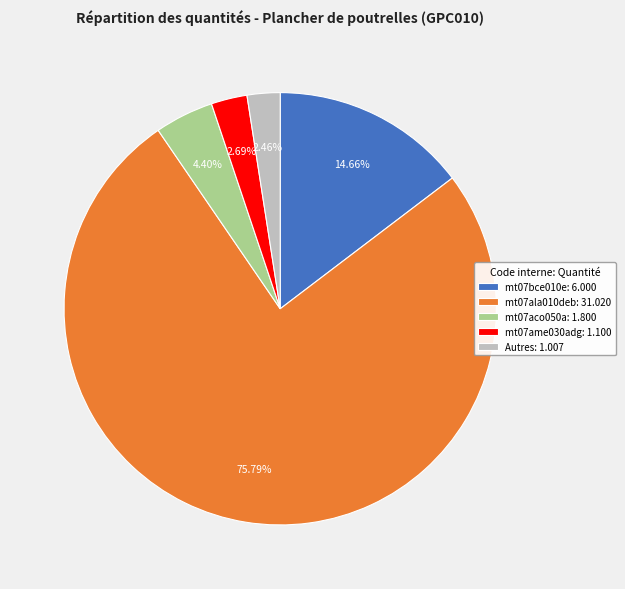

Which category accounts for the majority?

mt07ala010deb: 31.020